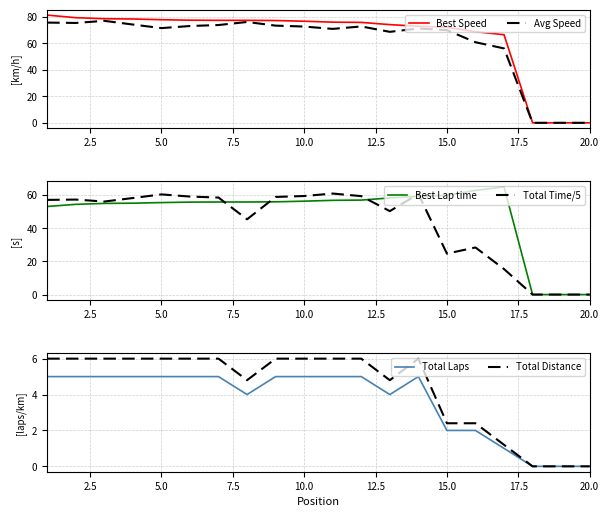

Does the chart display data point markers on the line(s)?

No